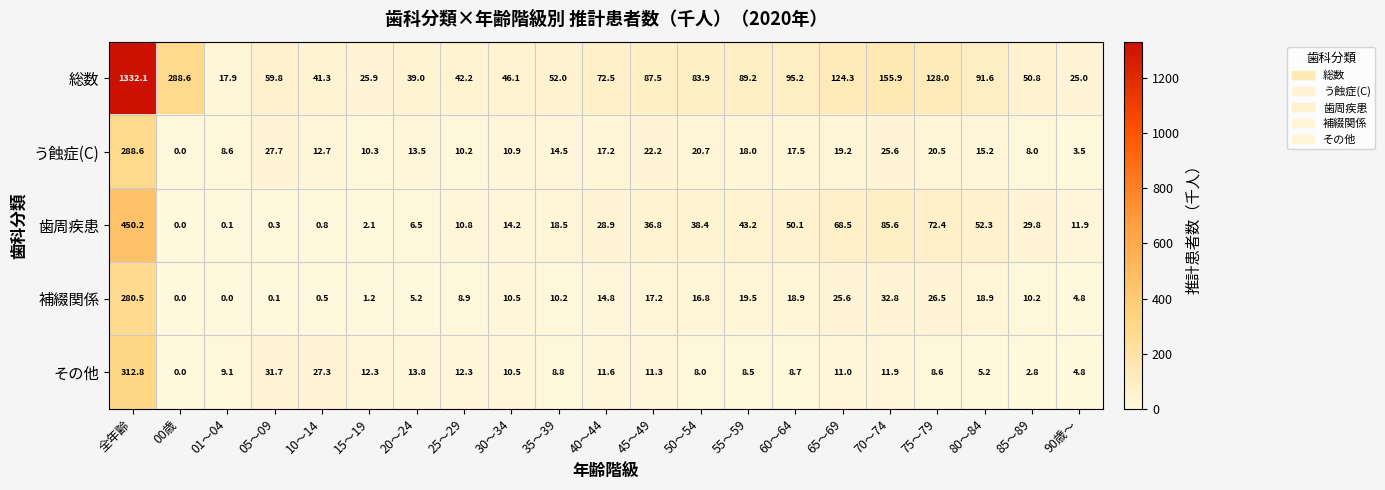

True or false: う蝕症(C) has a value of 10.3 at 15～19.

True